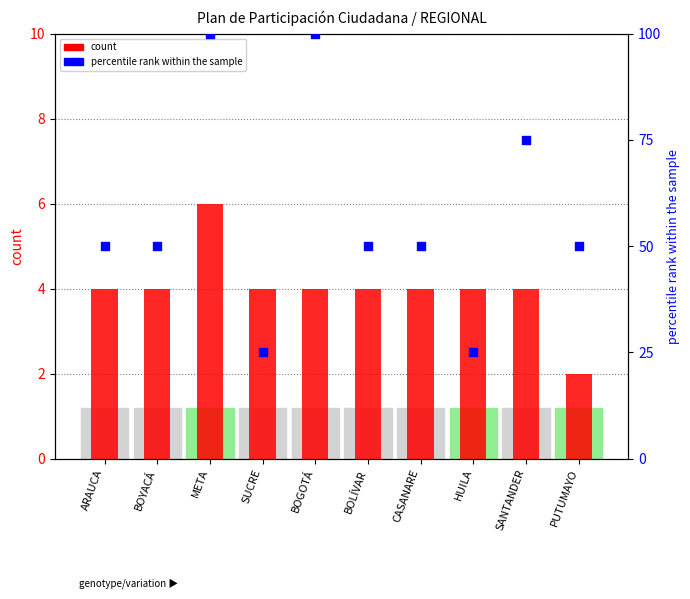

Which series reaches the minimum Y coordinate?

count